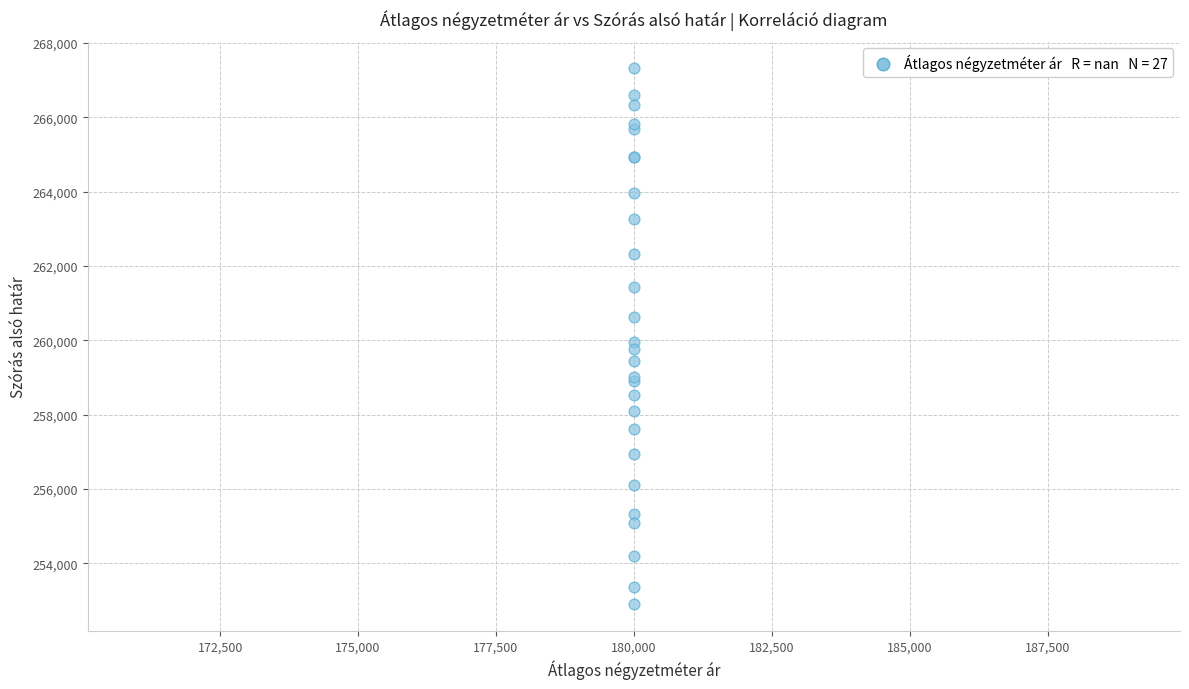

What Y value in the scatter plot is closest to 260111?

259943